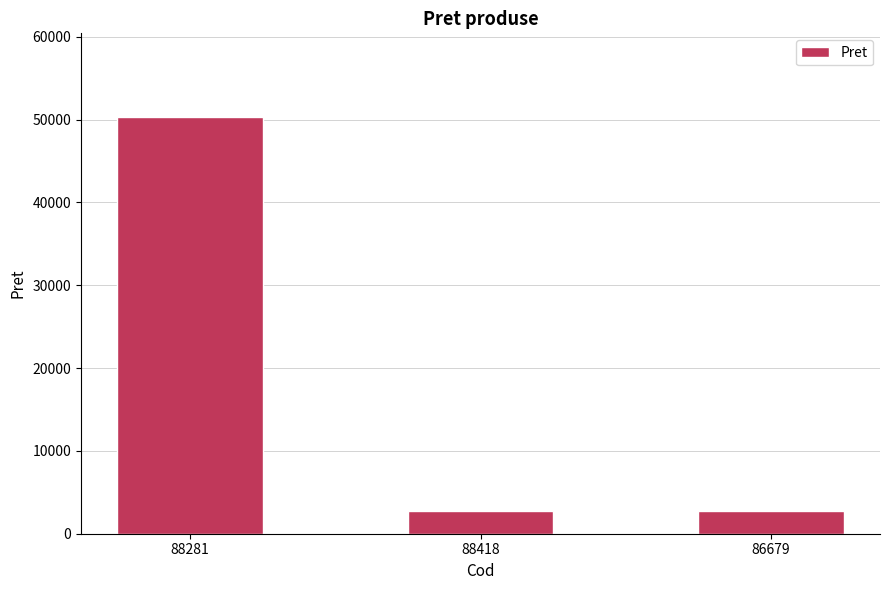

What is the greatest value displayed?

50340.1